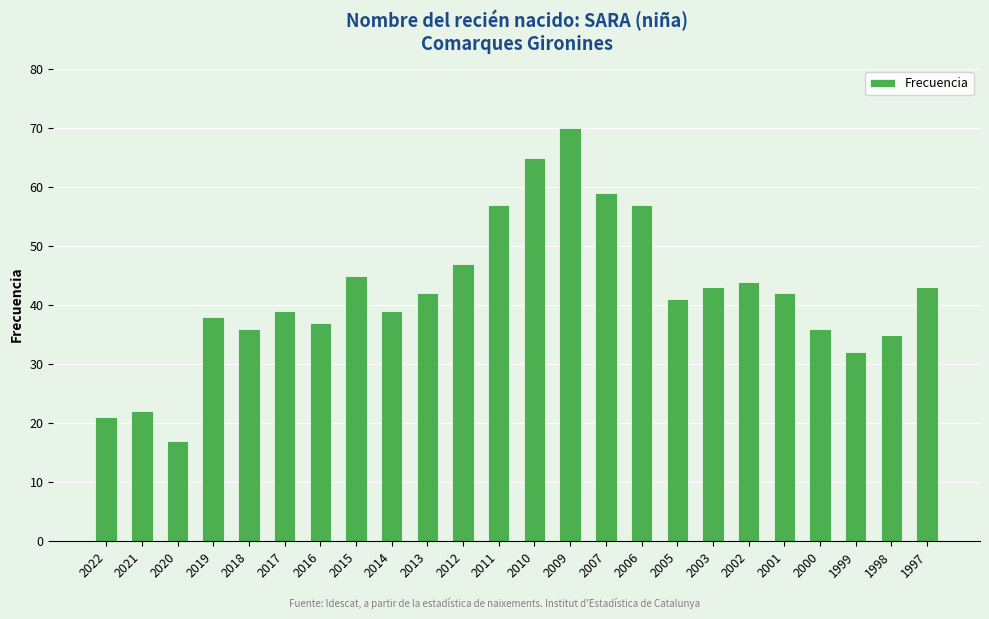

How many bars are there in total?

24